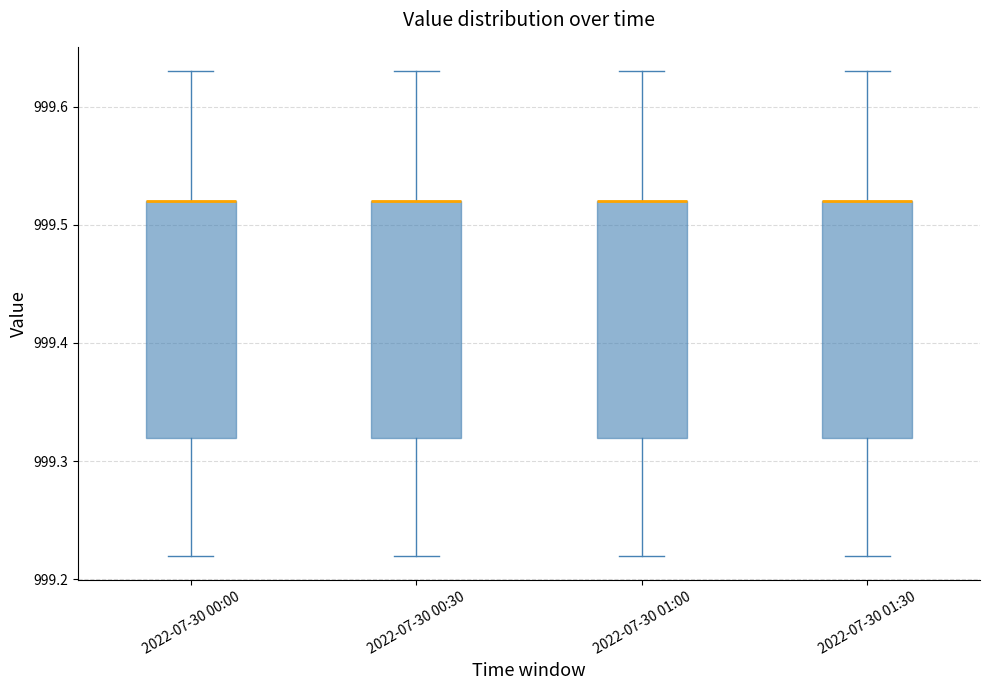

Reading left to right, transcribe this box plot: for each box, give where its median line is, the range the box spans, and where its two whiskers end, as read against the y-axis. The values are not printed on the chart, so give them approximately, as read against the axis.

2022-07-30 00:00: median 999.52 (drawn on the box's upper edge), box 999.32 to 999.52, whiskers 999.22 to 999.63
2022-07-30 00:30: median 999.52 (drawn on the box's upper edge), box 999.32 to 999.52, whiskers 999.22 to 999.63
2022-07-30 01:00: median 999.52 (drawn on the box's upper edge), box 999.32 to 999.52, whiskers 999.22 to 999.63
2022-07-30 01:30: median 999.52 (drawn on the box's upper edge), box 999.32 to 999.52, whiskers 999.22 to 999.63